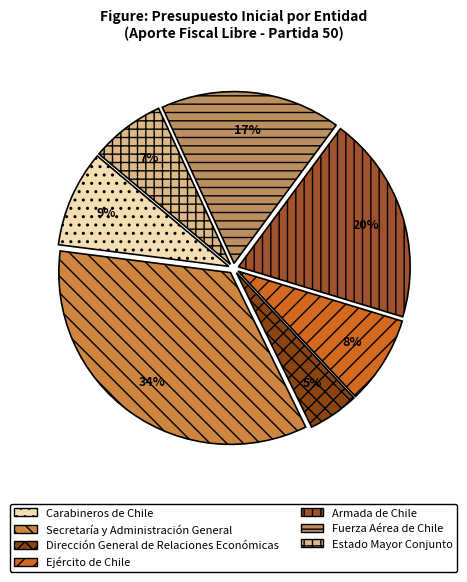

Between Armada de Chile and Secretaría y Administración General, which is larger?

Secretaría y Administración General